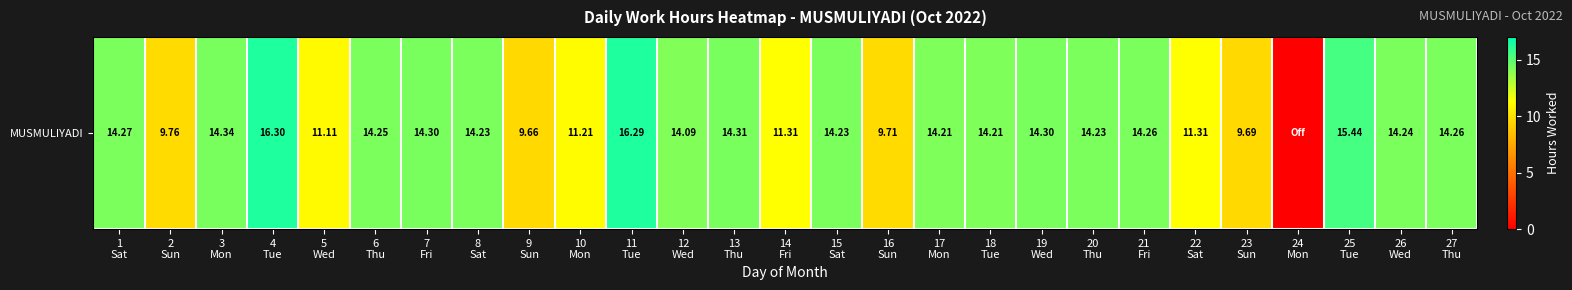

What is the change in value from 21
Fri to 22
Sat?

-2.9